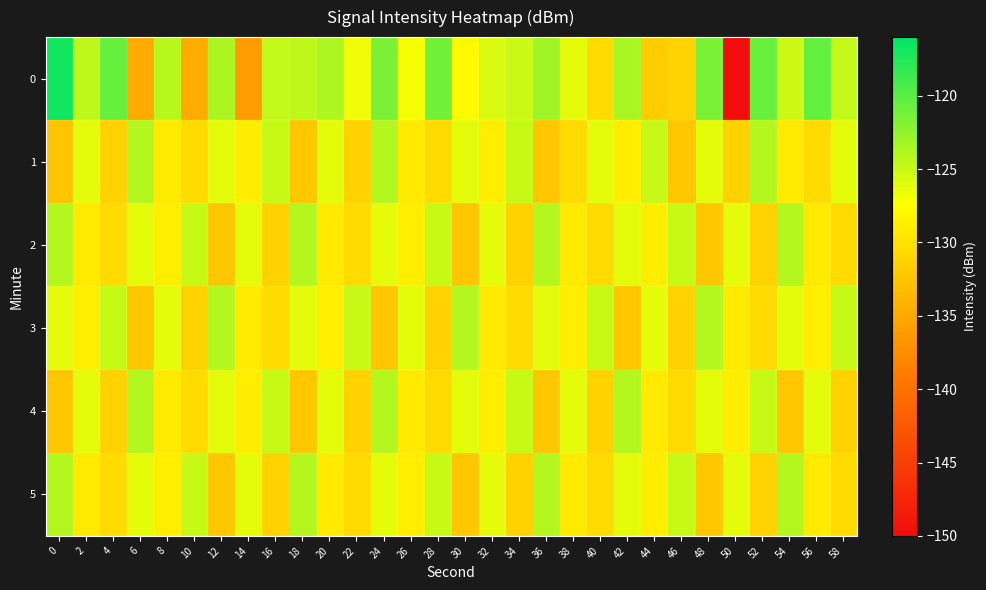

Reading left to right, list all the values displayed in this chart.

0: 0=-116.9	2=-124.4	4=-120.6	6=-134.8	8=-124.2	10=-134.7	12=-123.7	14=-136.2	16=-124.7	18=-124.5	20=-123.8	22=-126.7	24=-121.5	26=-127.0	28=-121.1	30=-127.9	32=-125.7	34=-125.0	36=-123.0	38=-126.2	40=-130.5	42=-123.5	44=-131.9	46=-131.2	48=-121.5	50=-150.0	52=-120.7	54=-125.1	56=-120.5	58=-124.7
1: 0=-132.4	2=-126.2	4=-131.3	6=-124.1	8=-129.3	10=-130.5	12=-126.1	14=-128.9	16=-124.9	18=-132.2	20=-126.2	22=-131.3	24=-124.1	26=-129.3	28=-130.5	30=-126.1	32=-128.9	34=-124.9	36=-132.2	38=-130.5	40=-126.1	42=-128.9	44=-124.9	46=-132.2	48=-126.2	50=-131.3	52=-124.1	54=-129.3	56=-130.5	58=-126.1
2: 0=-124.1	2=-129.3	4=-130.5	6=-126.1	8=-128.9	10=-124.9	12=-132.2	14=-126.2	16=-131.3	18=-124.1	20=-129.3	22=-130.5	24=-126.1	26=-128.9	28=-124.9	30=-132.2	32=-126.2	34=-131.3	36=-124.1	38=-129.3	40=-130.5	42=-126.1	44=-128.9	46=-124.9	48=-132.2	50=-126.2	52=-131.3	54=-124.1	56=-129.3	58=-130.5
3: 0=-126.1	2=-128.9	4=-124.9	6=-132.2	8=-126.2	10=-131.3	12=-124.1	14=-129.3	16=-130.5	18=-126.1	20=-128.9	22=-124.9	24=-132.2	26=-126.2	28=-131.3	30=-124.1	32=-129.3	34=-130.5	36=-126.1	38=-128.9	40=-124.9	42=-132.2	44=-126.2	46=-131.3	48=-124.1	50=-129.3	52=-130.5	54=-126.1	56=-128.9	58=-124.9
4: 0=-132.2	2=-126.2	4=-131.3	6=-124.1	8=-129.3	10=-130.5	12=-126.1	14=-128.9	16=-124.9	18=-132.2	20=-126.2	22=-131.3	24=-124.1	26=-129.3	28=-130.5	30=-126.1	32=-128.9	34=-124.9	36=-132.2	38=-126.2	40=-131.3	42=-124.1	44=-129.3	46=-130.5	48=-126.1	50=-128.9	52=-124.9	54=-132.2	56=-126.2	58=-131.3
5: 0=-124.1	2=-129.3	4=-130.5	6=-126.1	8=-128.9	10=-124.9	12=-132.2	14=-126.2	16=-131.3	18=-124.1	20=-129.3	22=-130.5	24=-126.1	26=-128.9	28=-124.9	30=-132.2	32=-126.2	34=-131.3	36=-124.1	38=-129.3	40=-130.5	42=-126.1	44=-128.9	46=-124.9	48=-132.2	50=-126.2	52=-131.3	54=-124.1	56=-129.3	58=-130.5